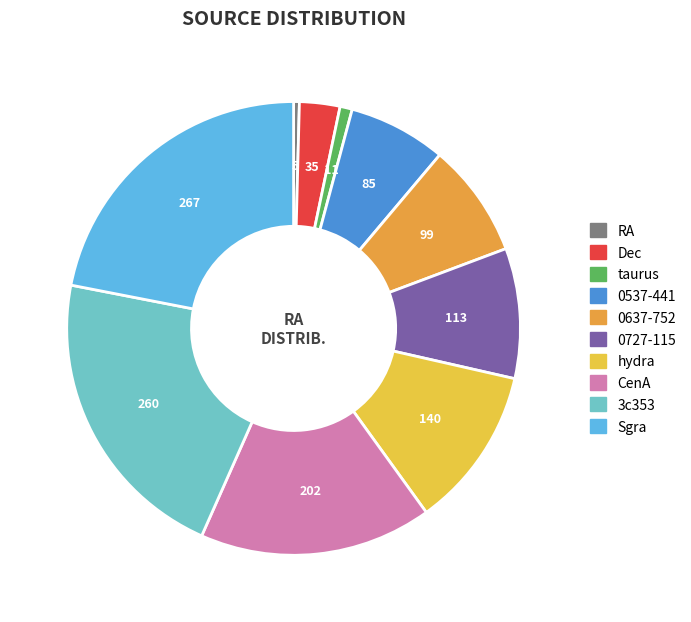

Is it true that 0537-441 is 7% of the pie?

True